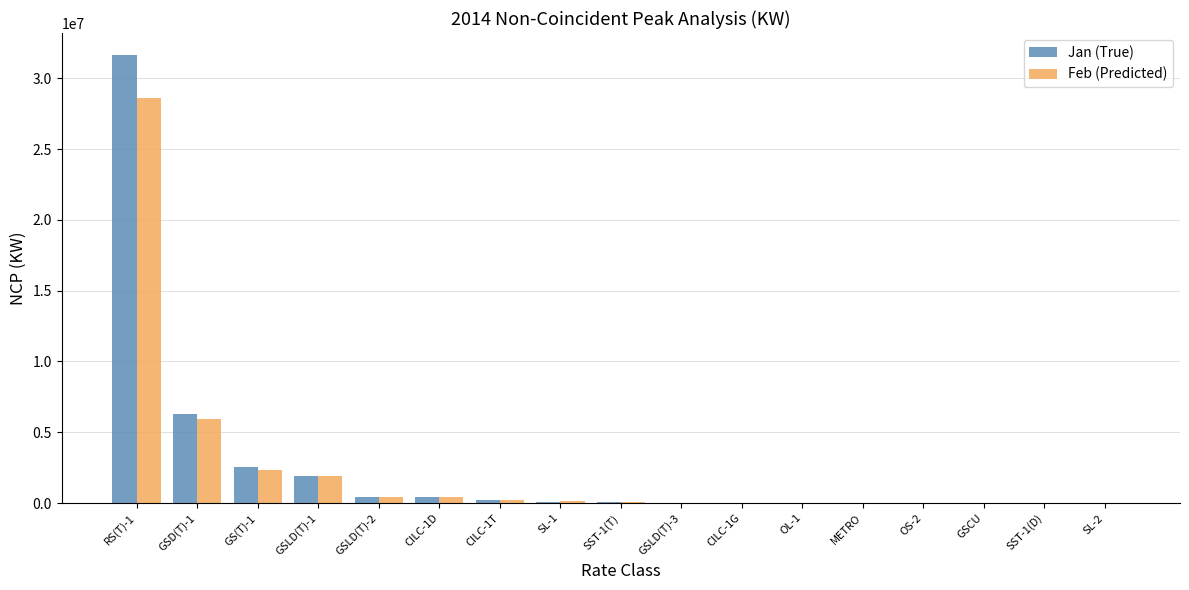

What are all the series names shown in the legend?

Jan (True), Feb (Predicted)